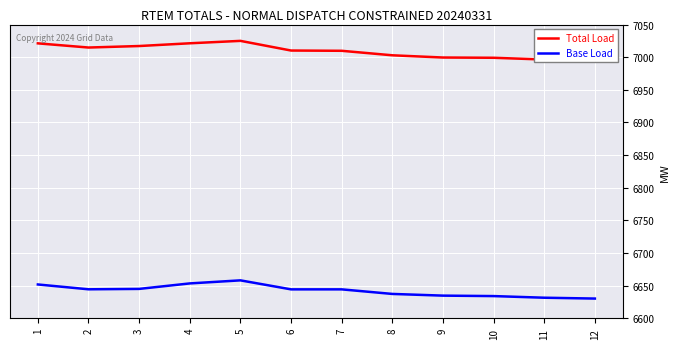

True or false: Base Load and Total Load intersect in this chart.

False